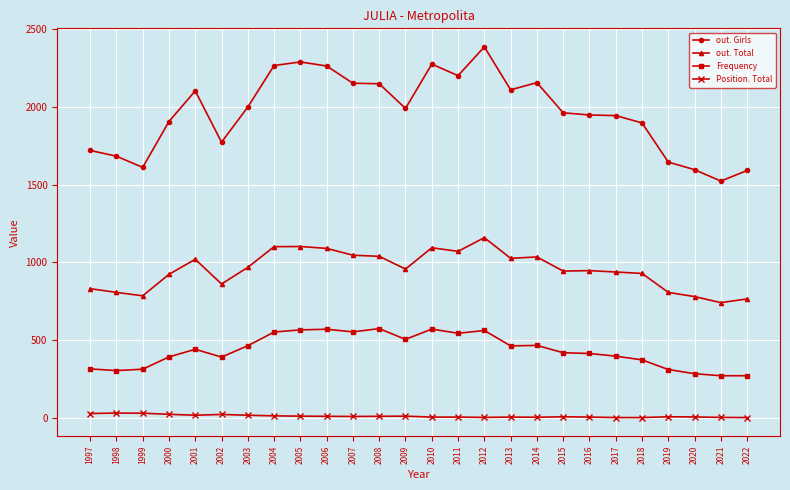

The value of Frequency at 2012 is 562. True or false?

True